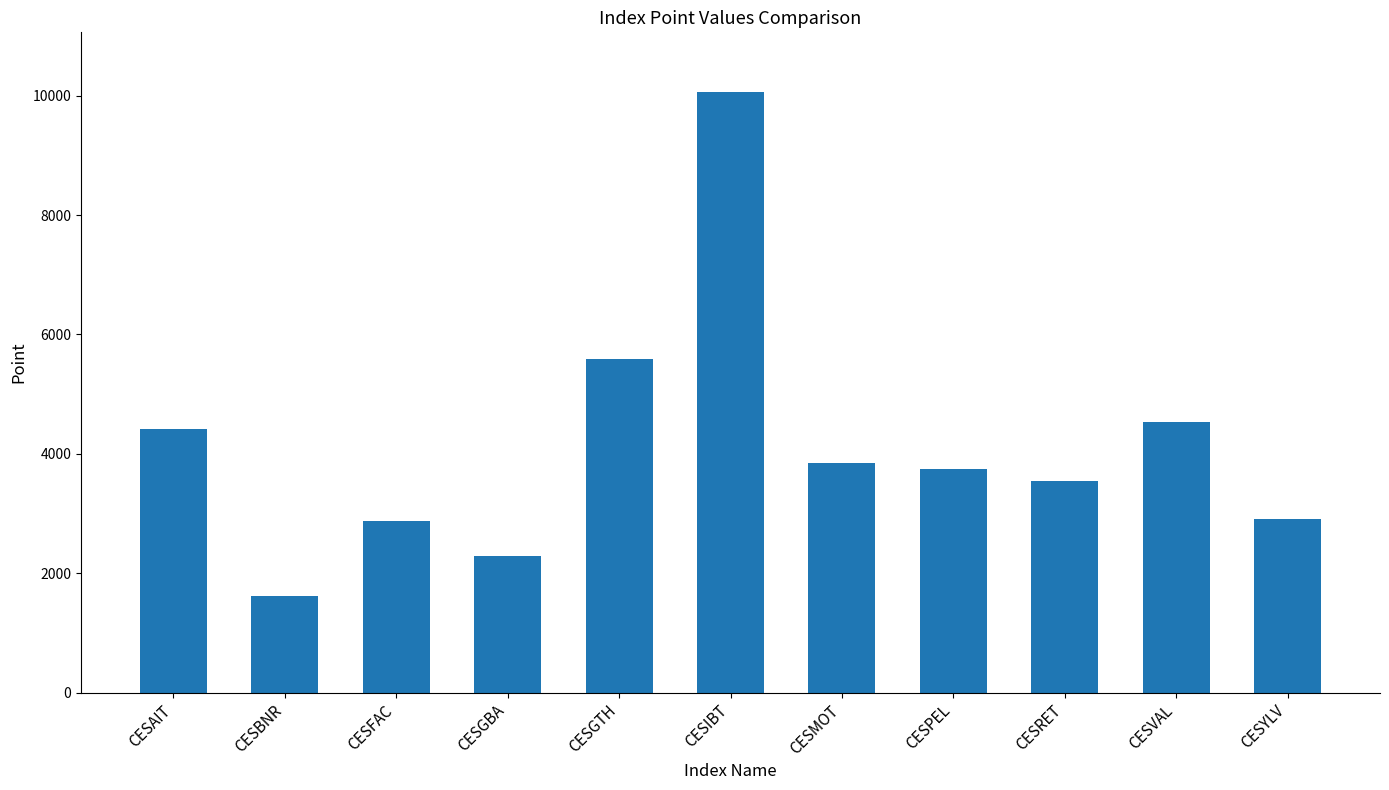

What is the value of the 10th bar from the left?

4526.6